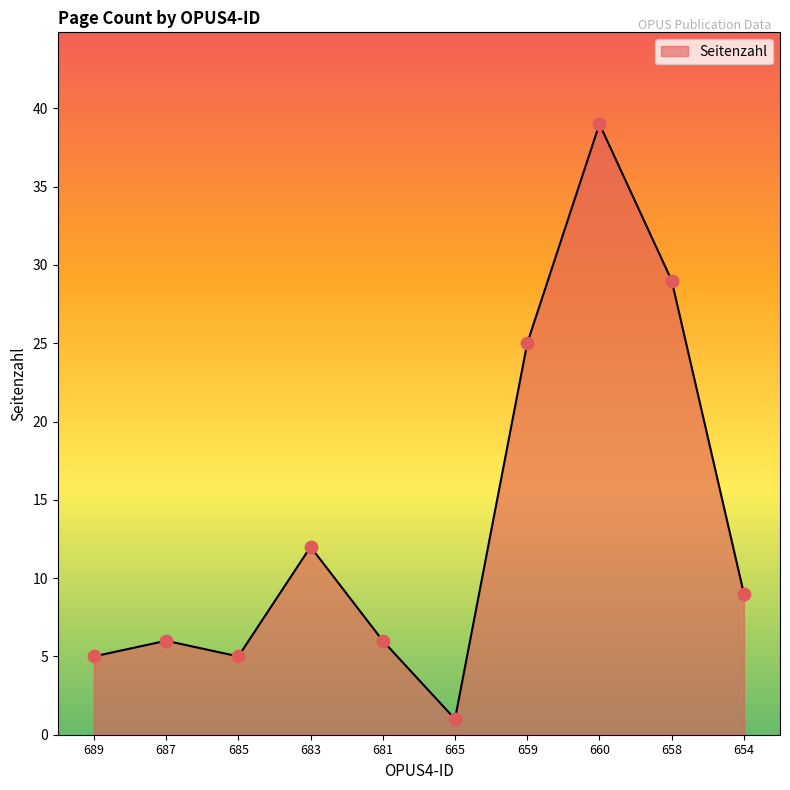

What is the change in value from 689 to 683?

+7